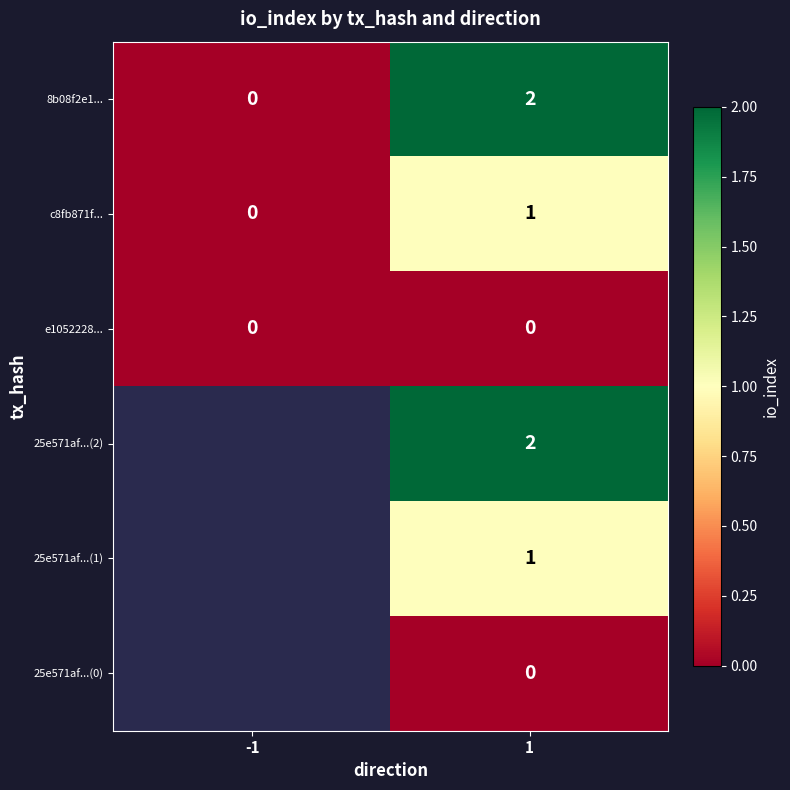

How many c8fb871f... values are between 0 and 1?

2